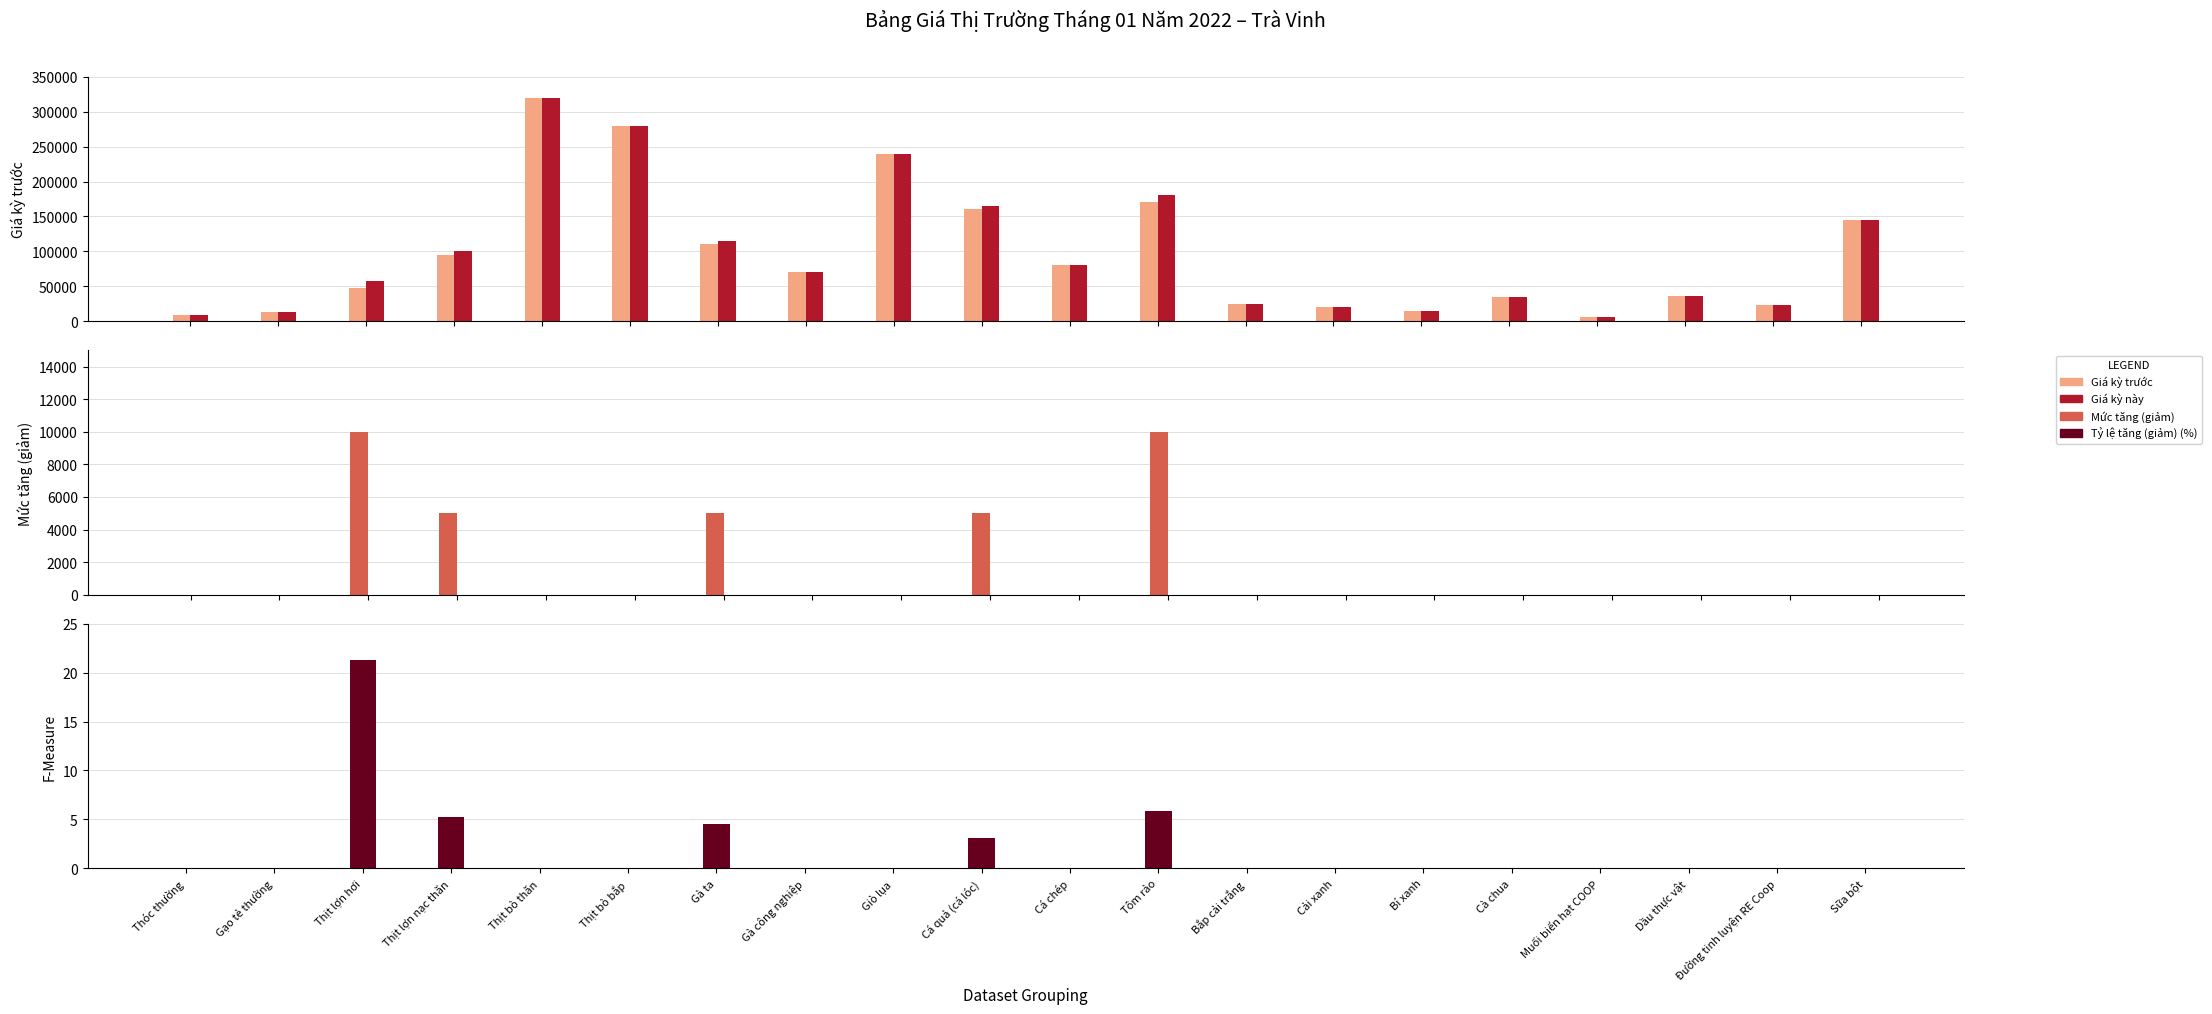

The value of Giá kỳ trước at Giò lụa is 167618.0. True or false?

False